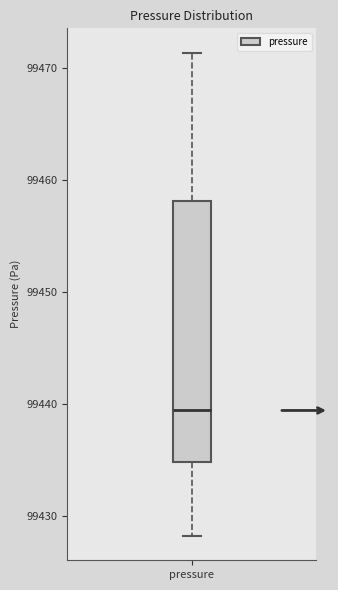

Read this box plot against the y-axis: the position of the median line, the range covered by the box, and the ends of both whiskers. The values are not printed on the chart, so give them approximately, as read against the axis.

median 99439, box 99435 to 99458, whiskers 99428 to 99471